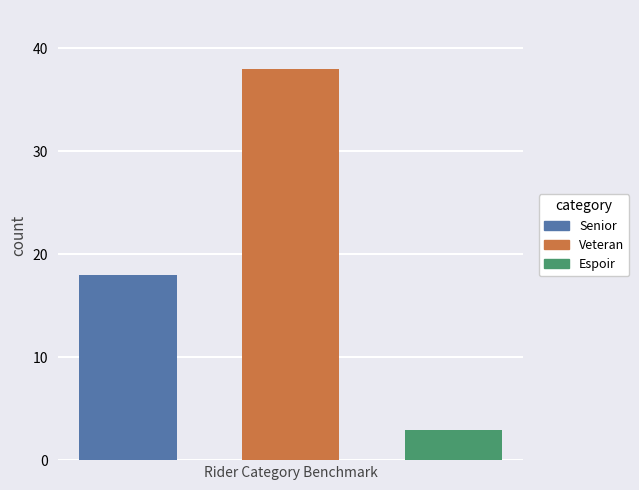

Reading left to right, list all the values displayed in this chart.

Senior: 18
Veteran: 38
Espoir: 3